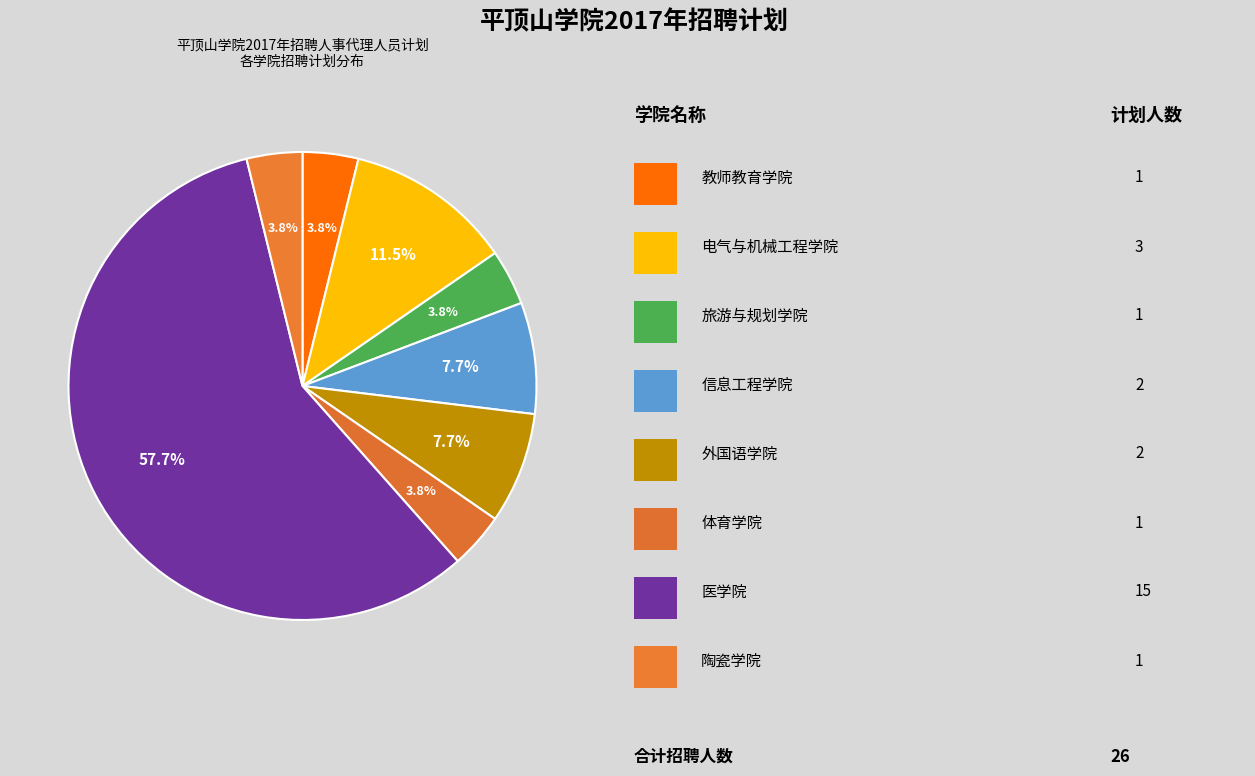

How many segments does this pie chart have?

8